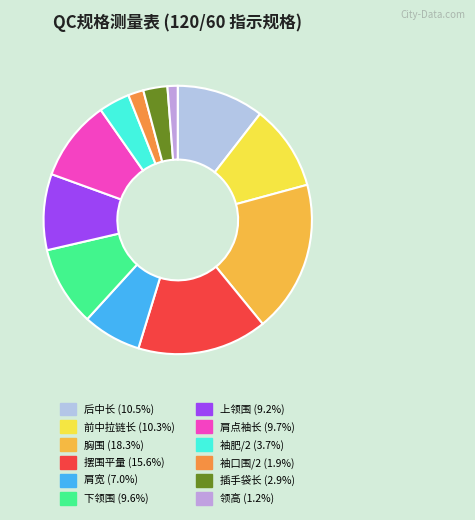

How many segments does this pie chart have?

12